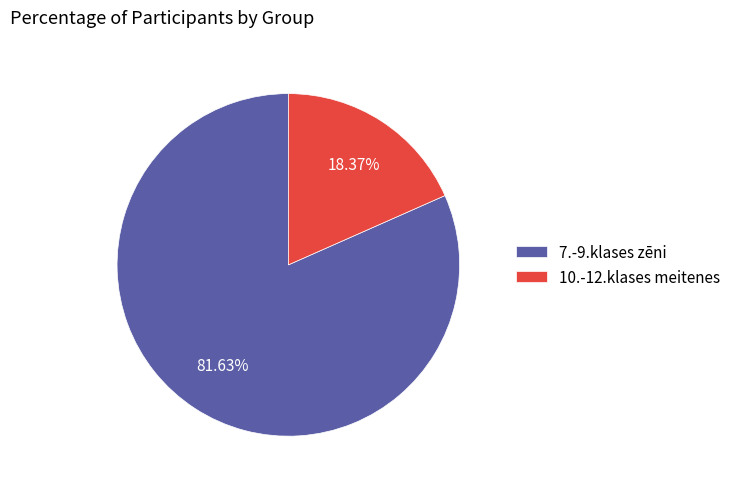

To the nearest percent, what is the combined percentage of 7.-9.klases zēni and 10.-12.klases meitenes?

100%